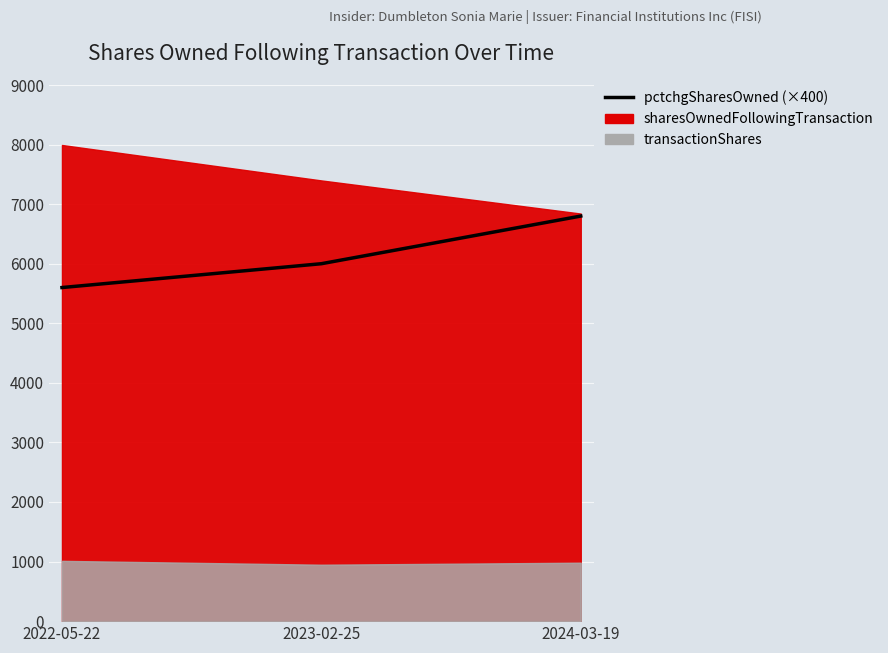

Is it true that the value at 2022-05-22 is 5600?

True